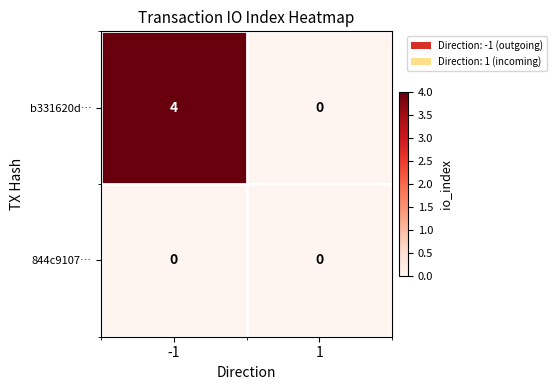

True or false: 844c9107… has a value of 0 at -1.

True